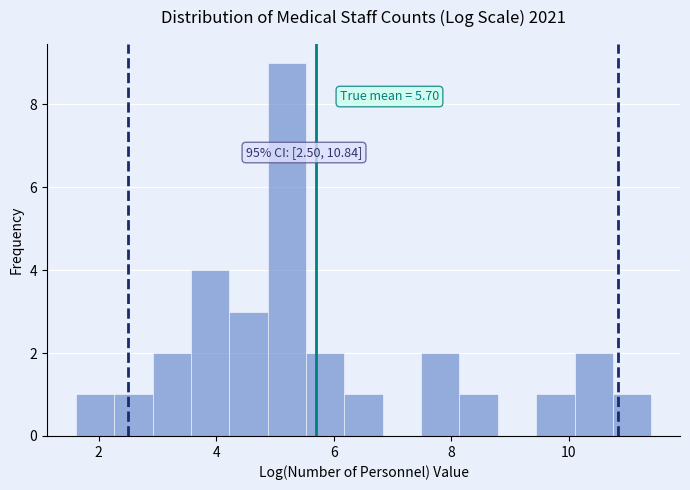

Read against the x-axis, roughly where is the centre of the tallest bar?

5.2